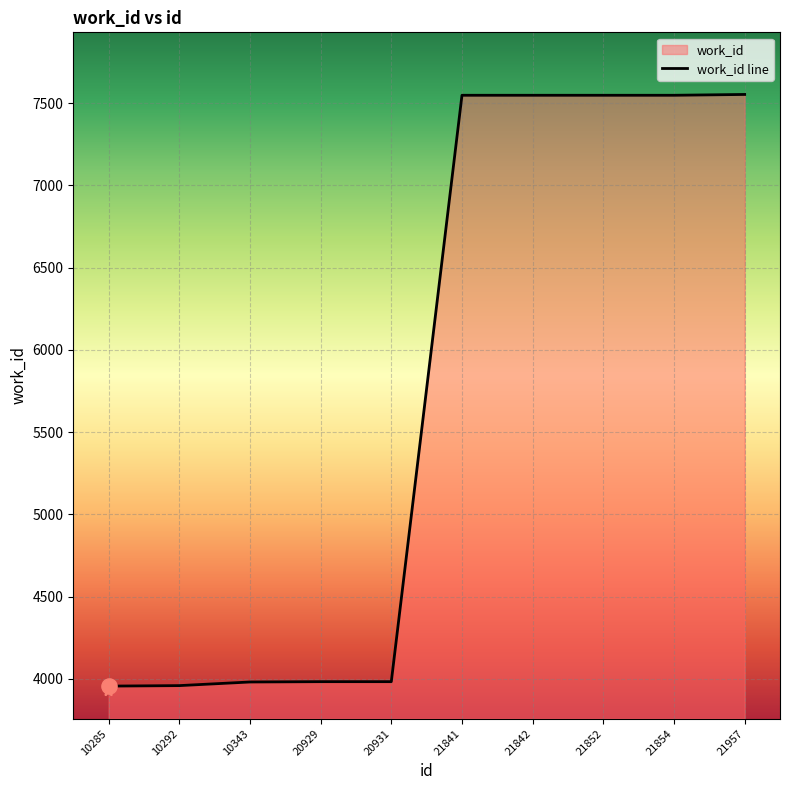

Between 21842 and 21852, which is larger?

21842